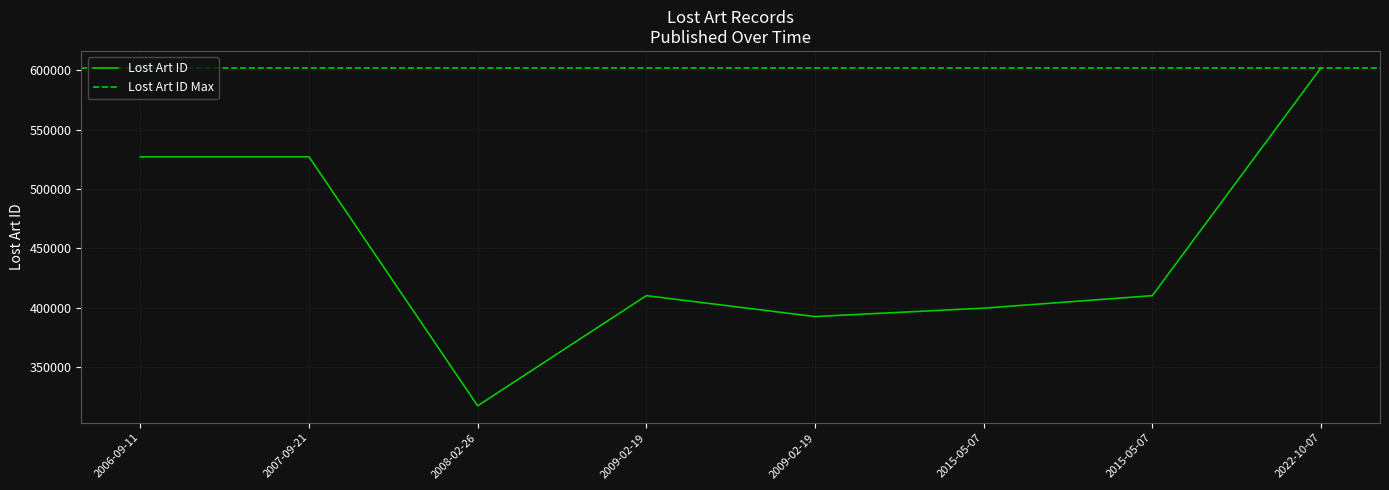

What is the value of the 5th point from the left?

410231